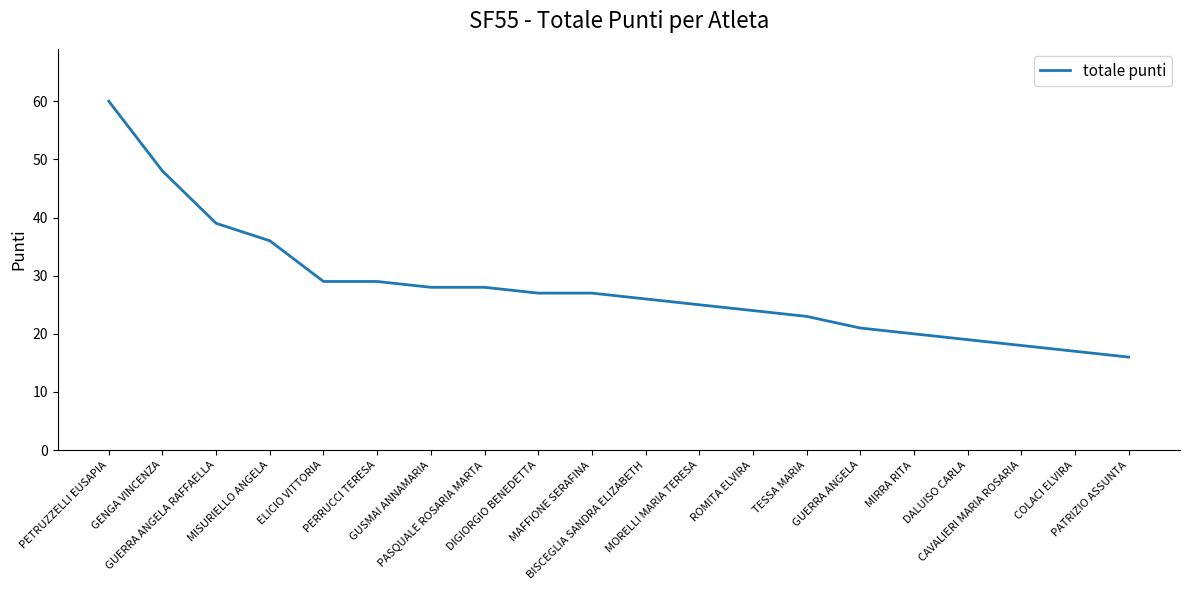

The value at MAFFIONE SERAFINA is 27. True or false?

True